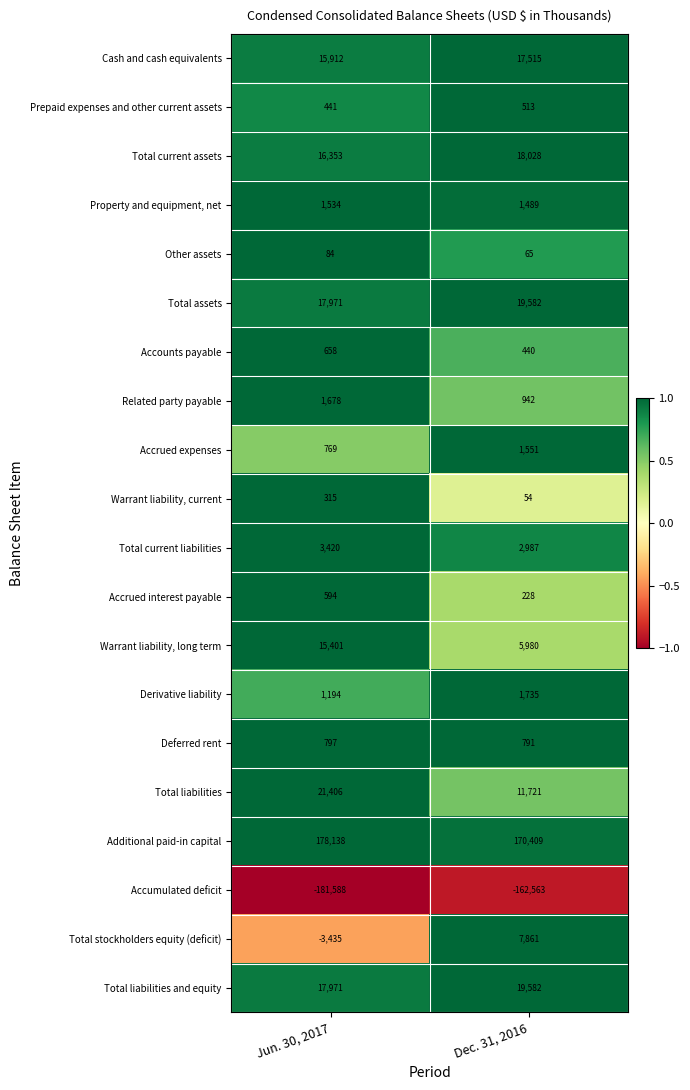

Is it true that Additional paid-in capital equals 302792 at Jun. 30, 2017?

False